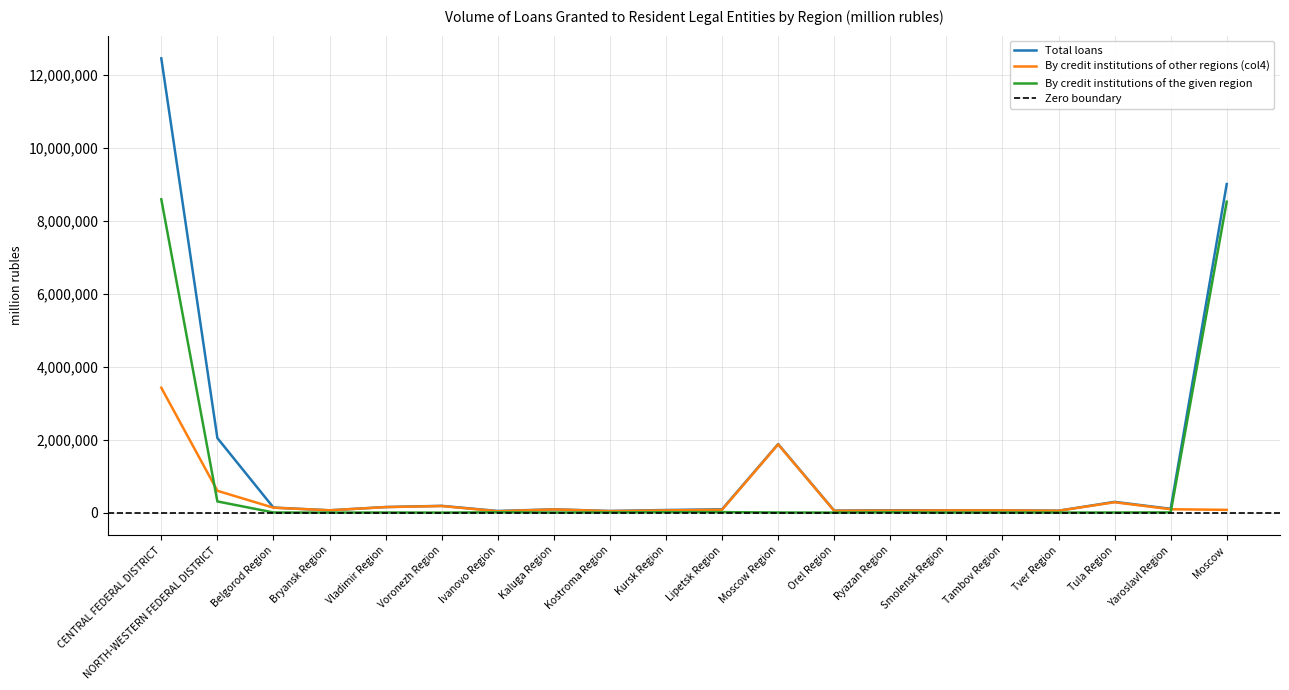

At how many categories does at least one series exceed 7376563?

2